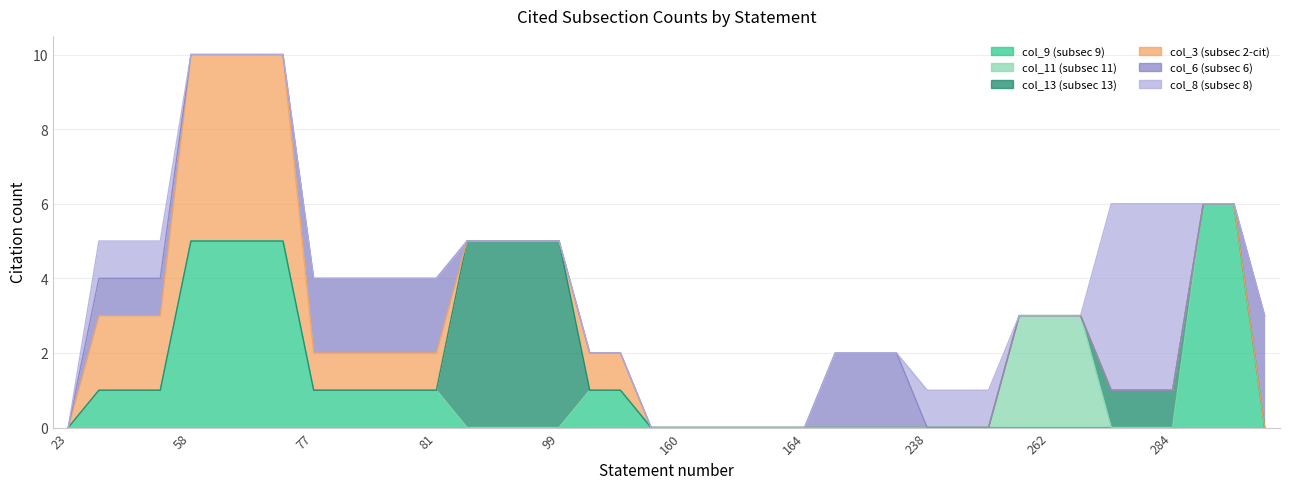

The value of col_11 (subsec 11) at 78 is 1. True or false?

False